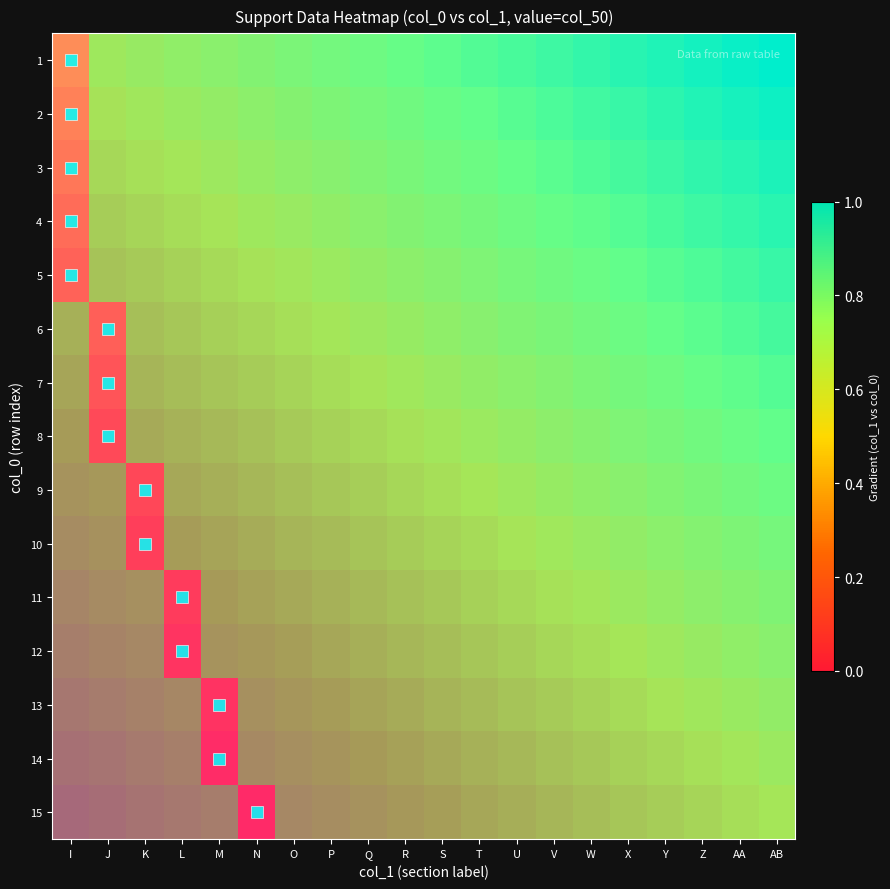

At which category is the sum across all series the highest?

I